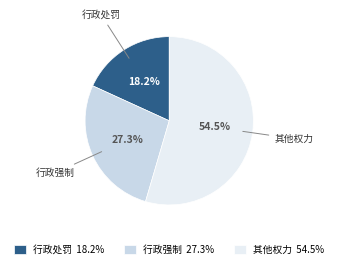

How much of the chart is everything except 其他权力 54.5%?

45.5%